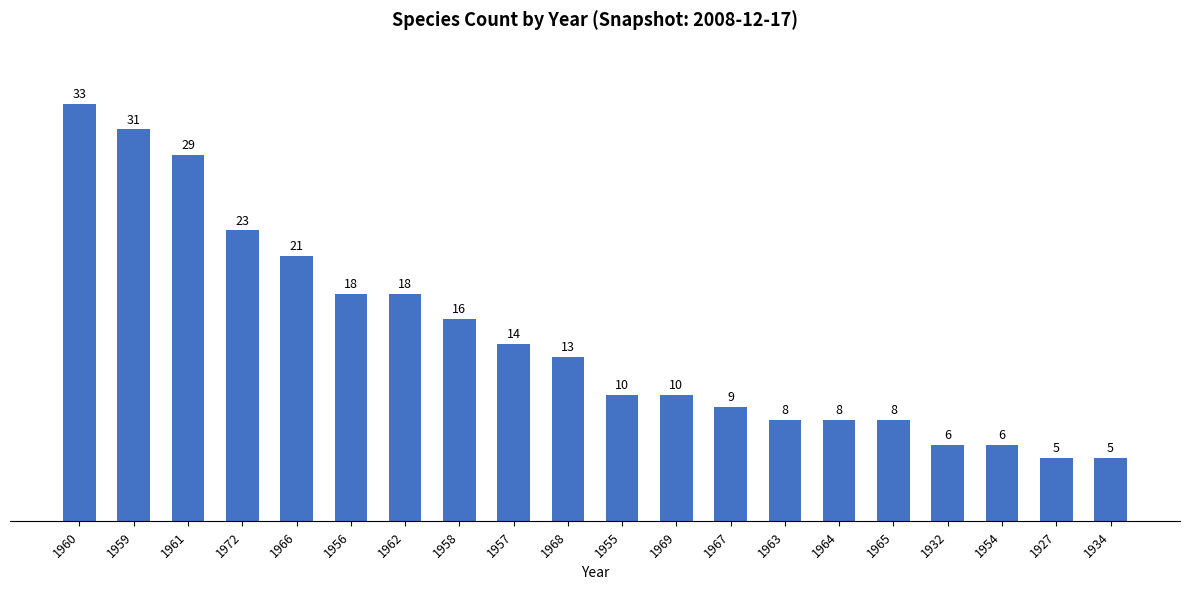

Between 1963 and 1927, which is larger?

1963